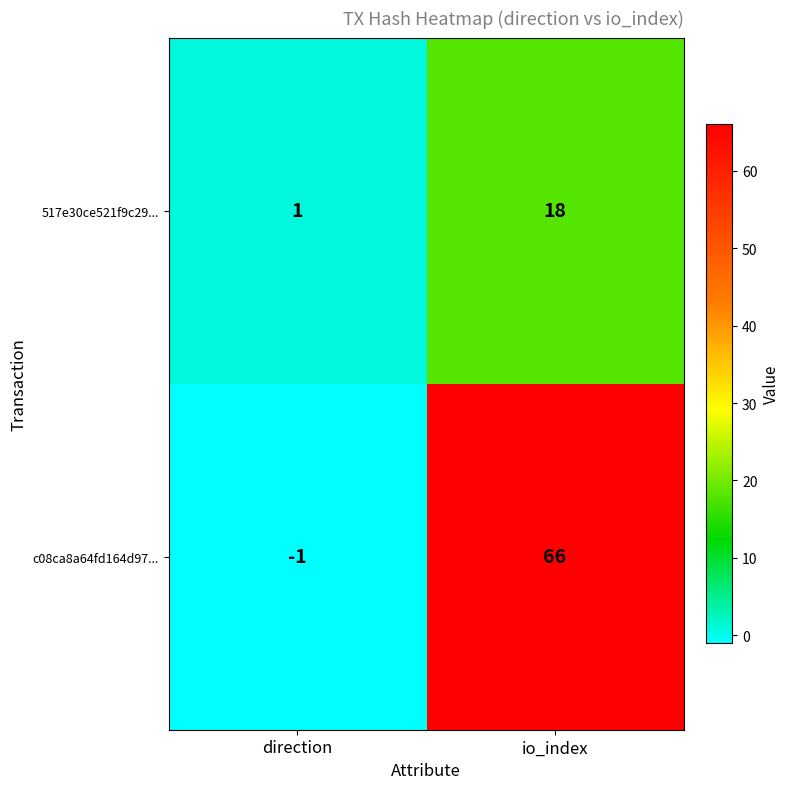

Reading left to right, transcribe all the data shown in this chart.

517e30ce521f9c29...: 1	18
c08ca8a64fd164d97...: -1	66